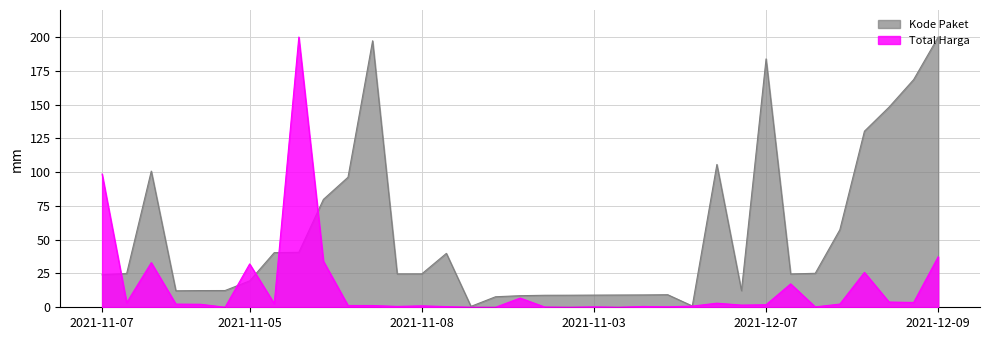

Reading left to right, what are all the values shown in this chart?

Total Harga: 98.6	3.4	33.0	2.4	2.2	0.0	32.1	2.7	200.0	34.1	1.3	1.3	0.6	1.1	0.5	0.0	0.0	6.8	0.2	0.0	0.3	0.0	0.6	0.4	0.9	3.0	1.6	1.9	17.3	0.3	2.4	25.8	3.9	3.6	37.4
Kode Paket: 24.1	25.0	100.8	12.2	12.4	12.4	19.5	40.4	40.7	79.9	96.2	197.2	24.7	24.7	39.9	0.7	7.8	8.6	8.9	8.9	9.0	9.1	9.2	9.3	1.0	105.7	12.3	183.8	24.7	25.1	57.4	130.3	148.1	168.5	200.0